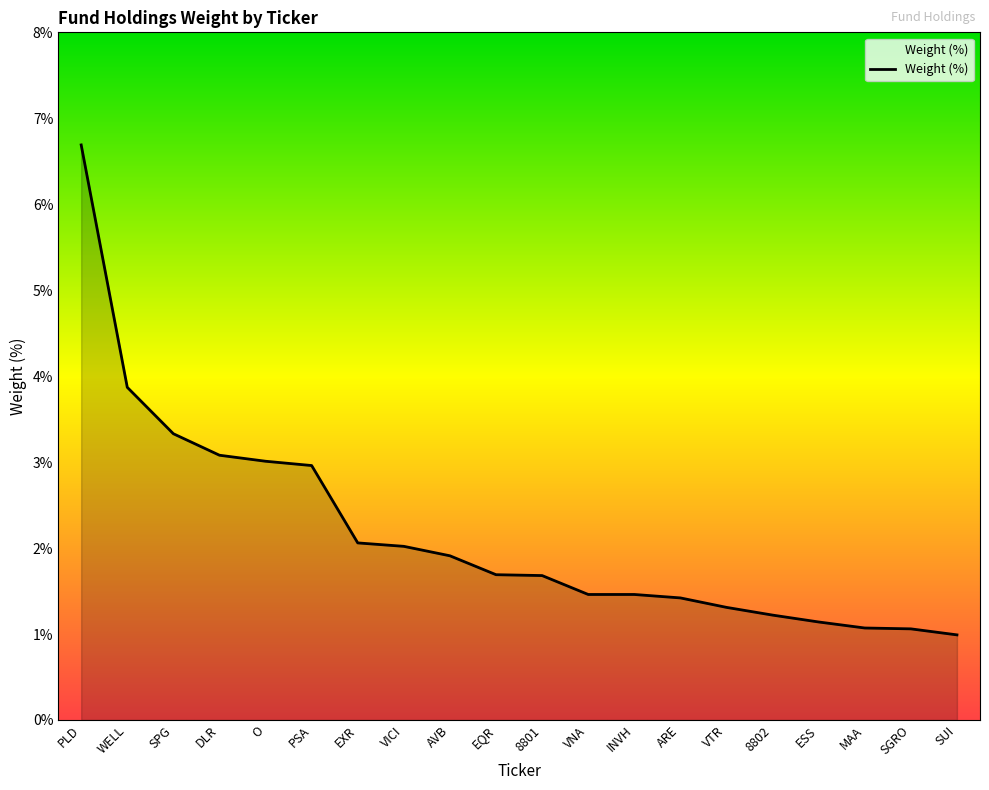

Where does the data first go above 1?

PLD